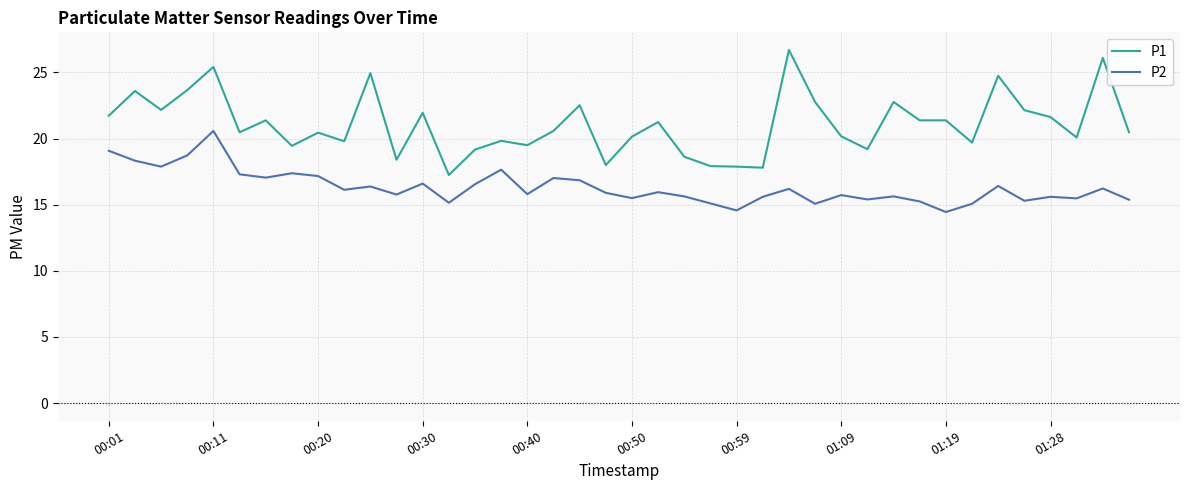

Which series has the widest spread of values?

P1